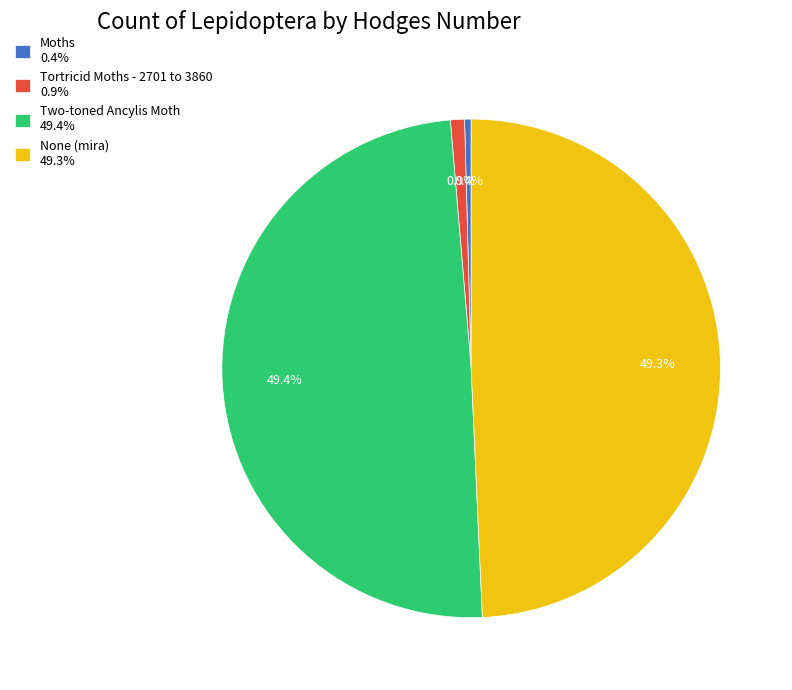

What is the total percentage of Moths and None (mira)?

49.7%